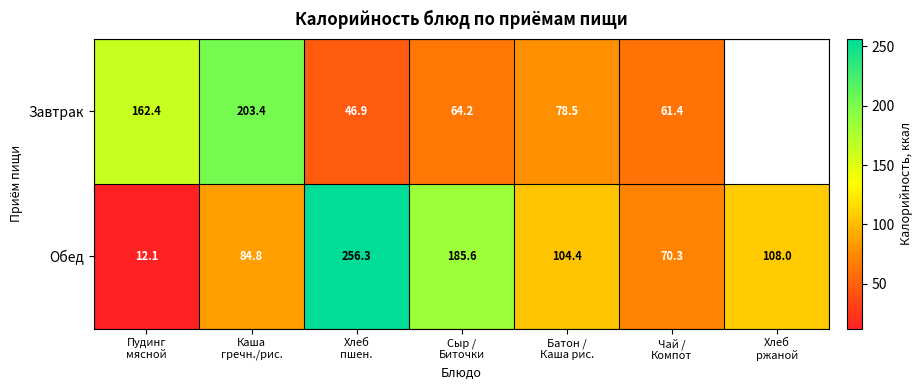

Which series has the widest spread of values?

Обед